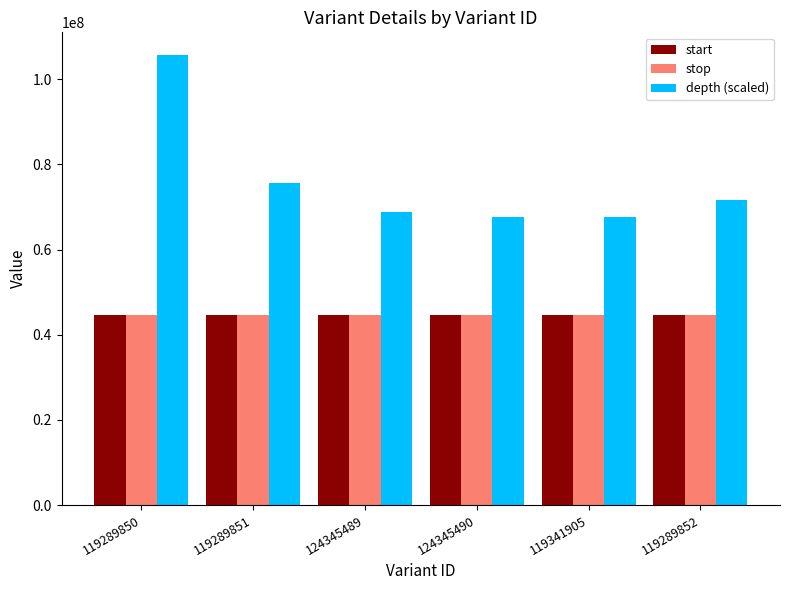

What is the greatest value displayed?

105748600